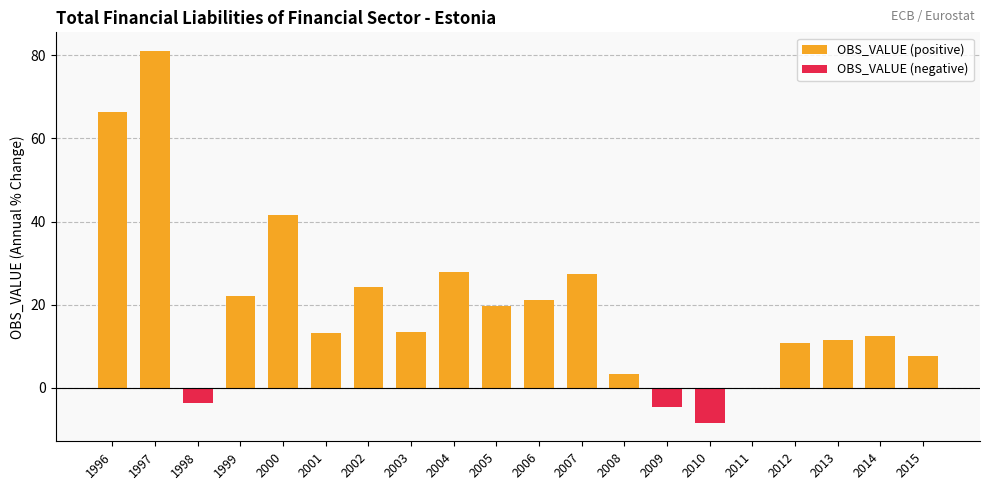

What is the spread (max minus min) of values at 2010?

8.4